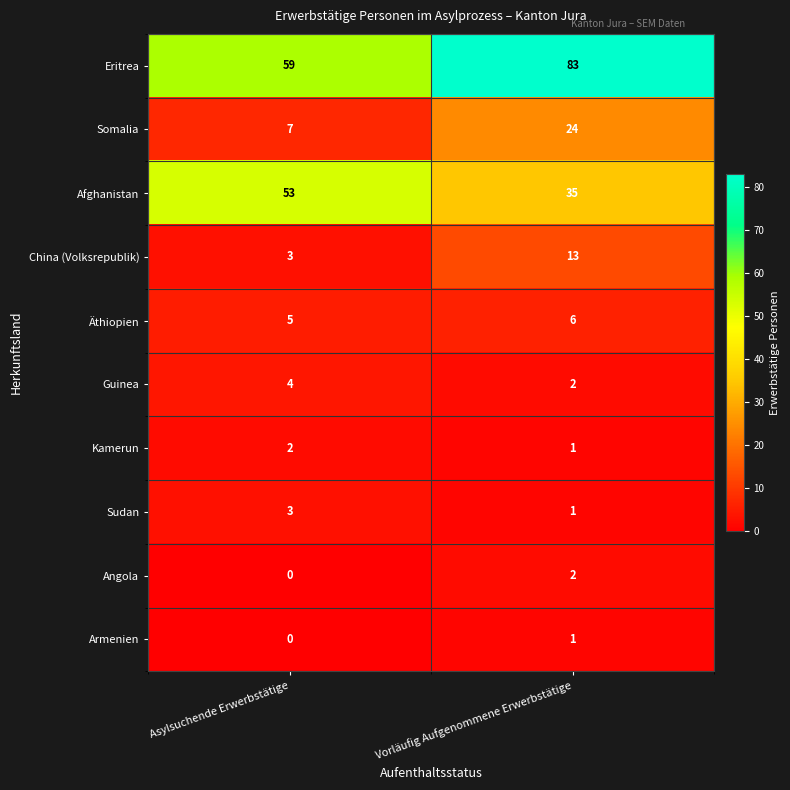

How many series are shown in this chart?

10